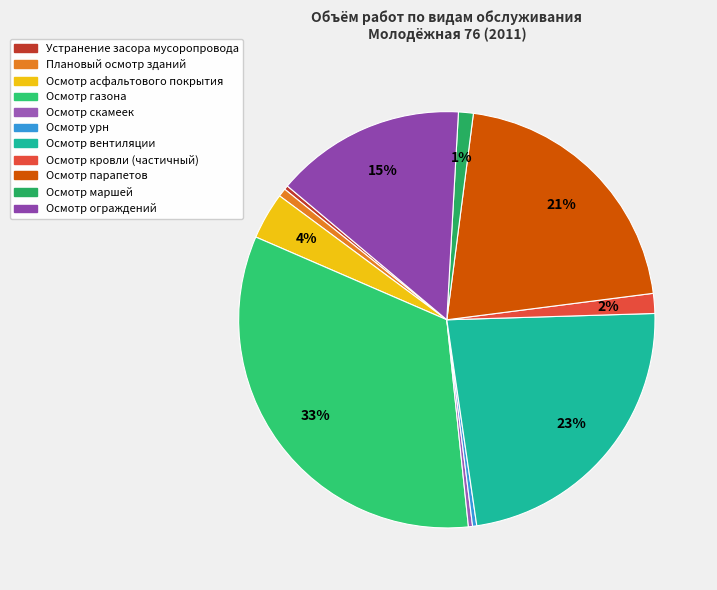

Combined, do Плановый осмотр зданий and Осмотр газона account for over 50%?

No